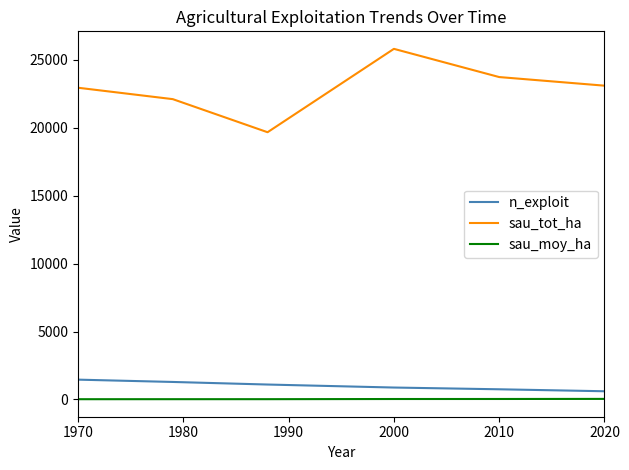

List the series in order of their peak value, highest first.

sau_tot_ha, n_exploit, sau_moy_ha